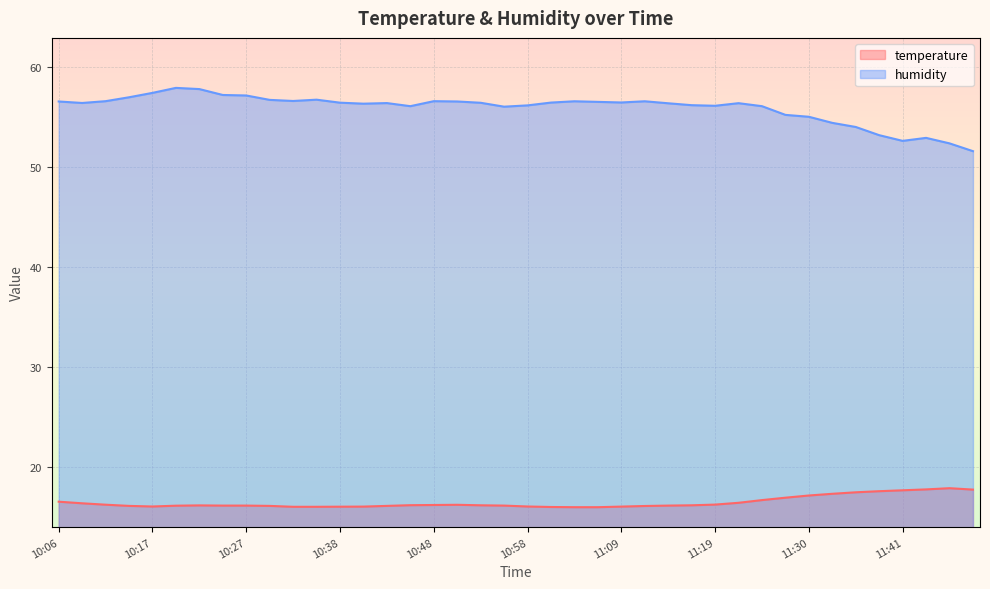

What is the label of the 27th point from the right?

10:40